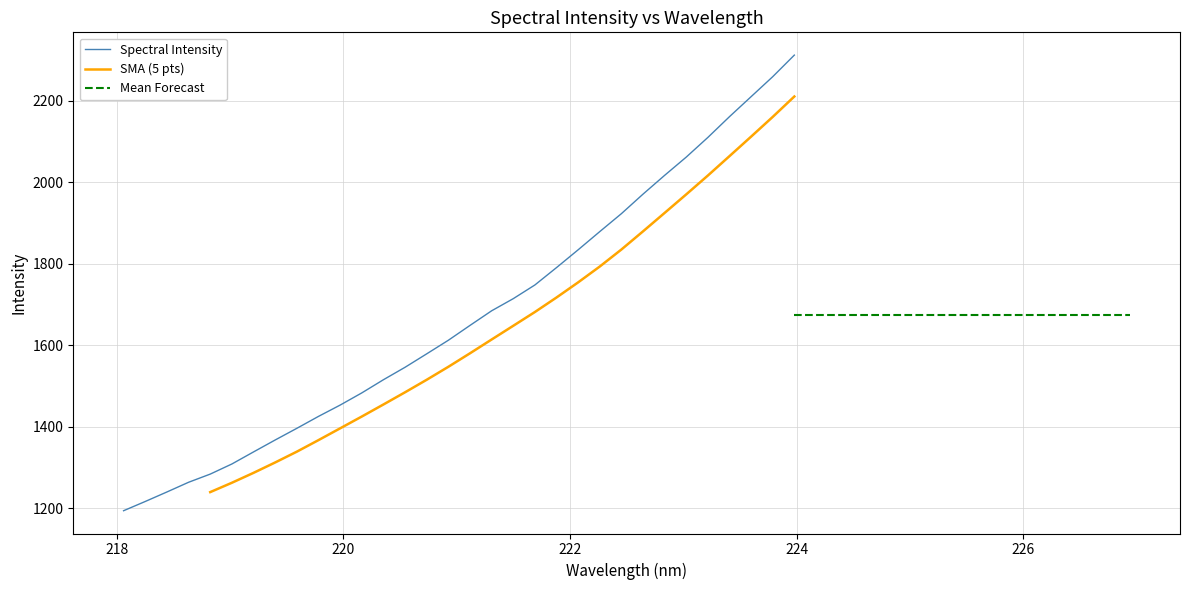

Is it true that the value at 11 is 584.8?

False